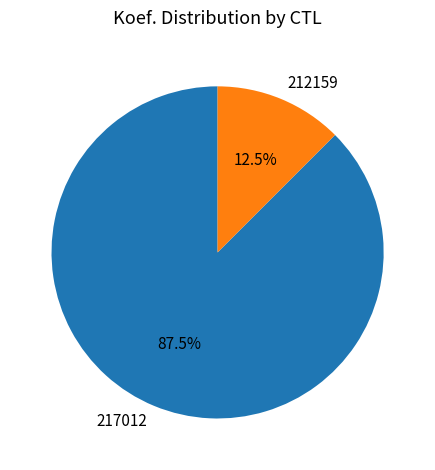

The 212159 slice represents 1% of the pie. True or false?

False